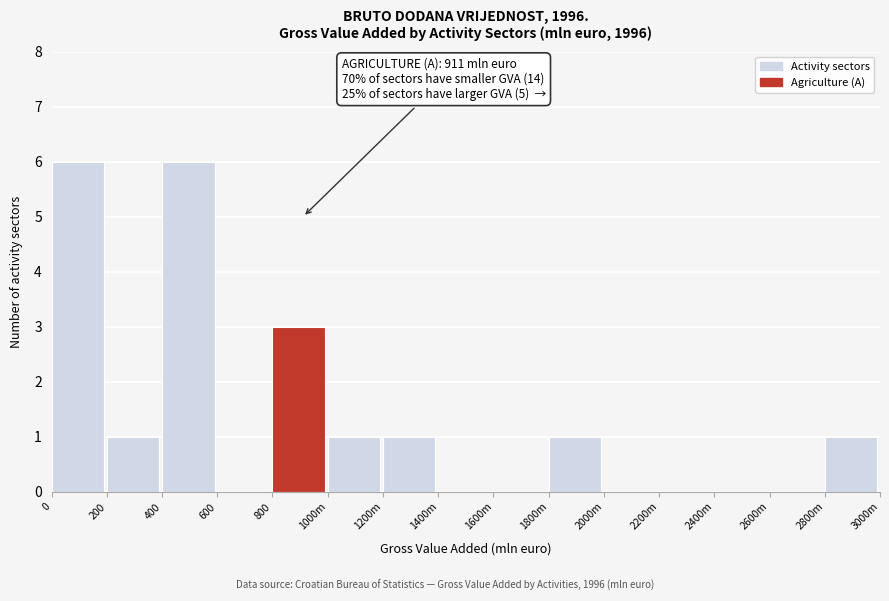

Reading left to right, what are all the values shown in this chart?

0=6	200=1	400=6	600=0	800=3	1000m=1	1200m=1	1400m=0	1600m=0	1800m=1	2000m=0	2200m=0	2400m=0	2600m=0	2800m=1